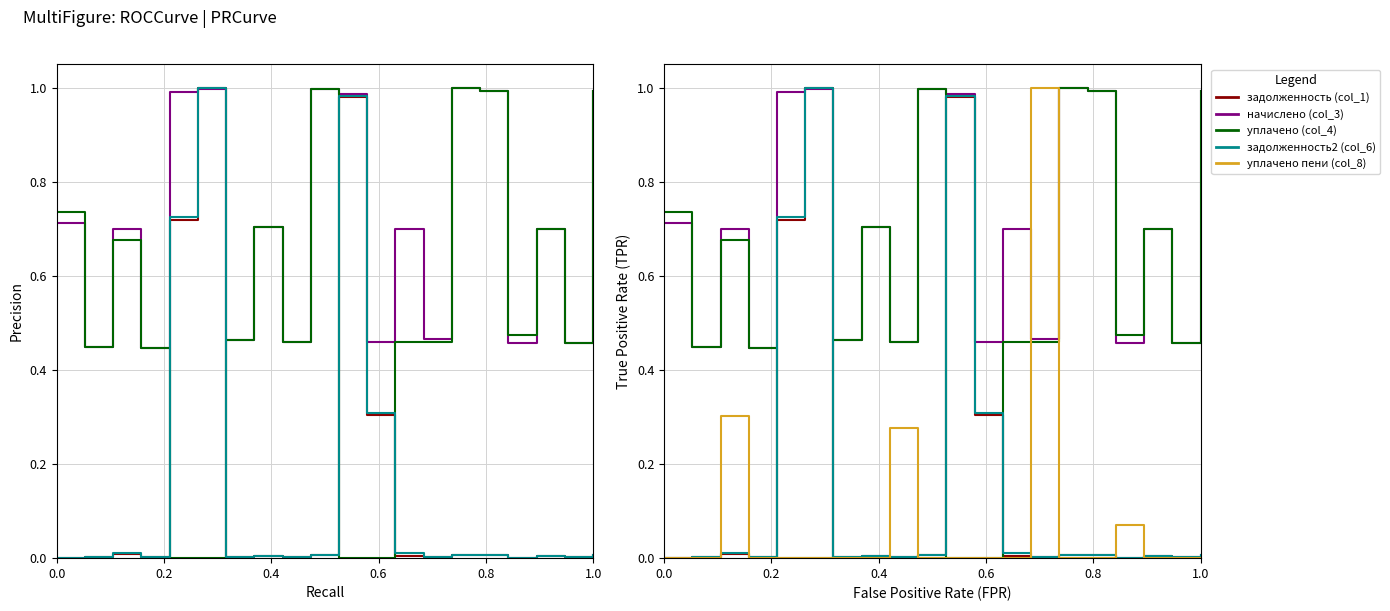

The задолженность2 (col_6) series shows 0.0 at 13. True or false?

False